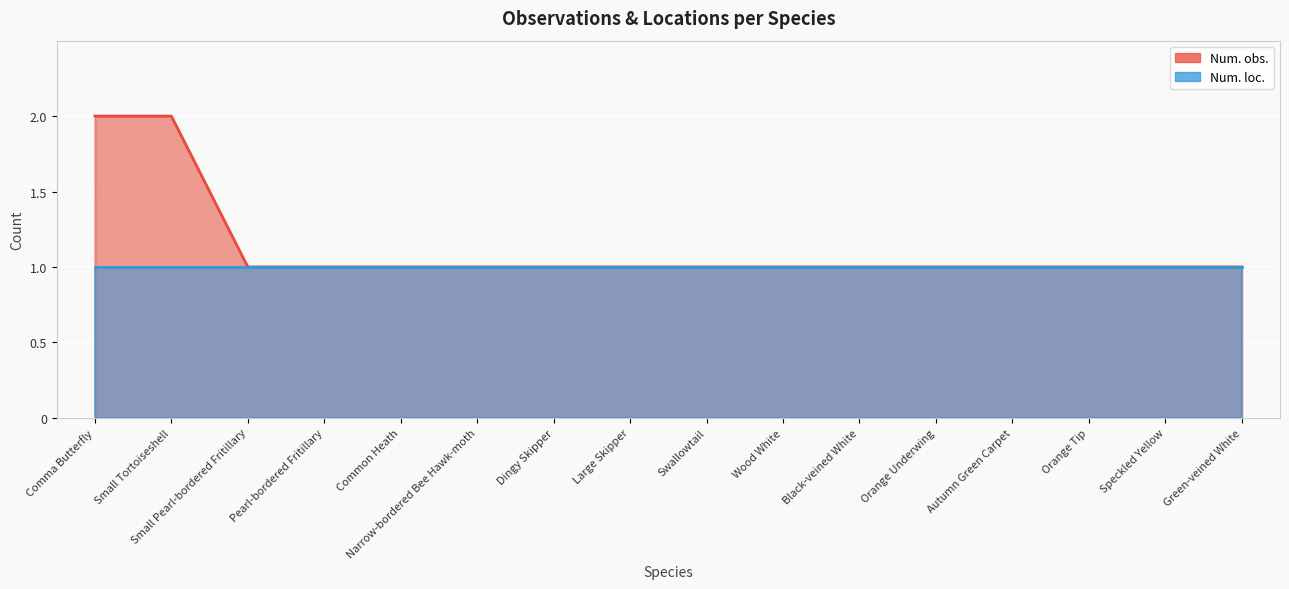

Reading left to right, what are all the values shown in this chart?

2	2	1	1	1	1	1	1	1	1	1	1	1	1	1	1